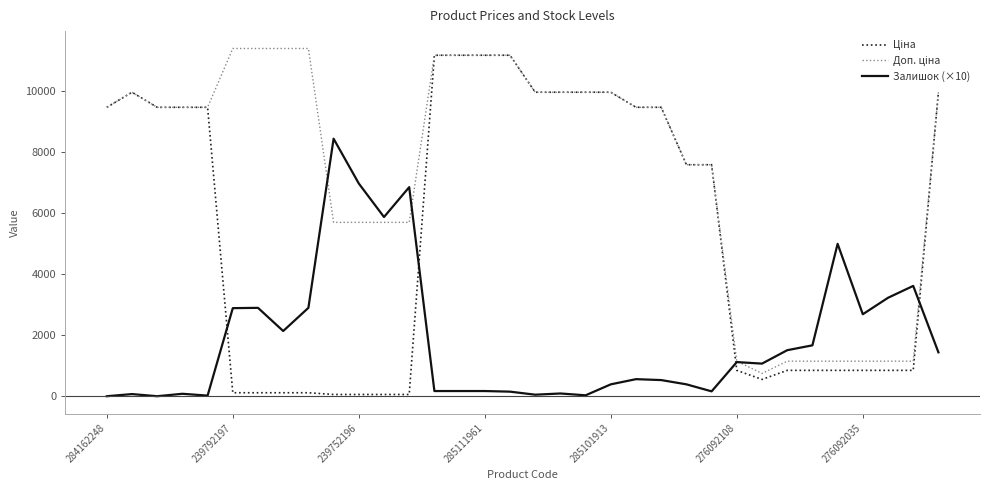

Is this an area chart (filled region under the line)?

No